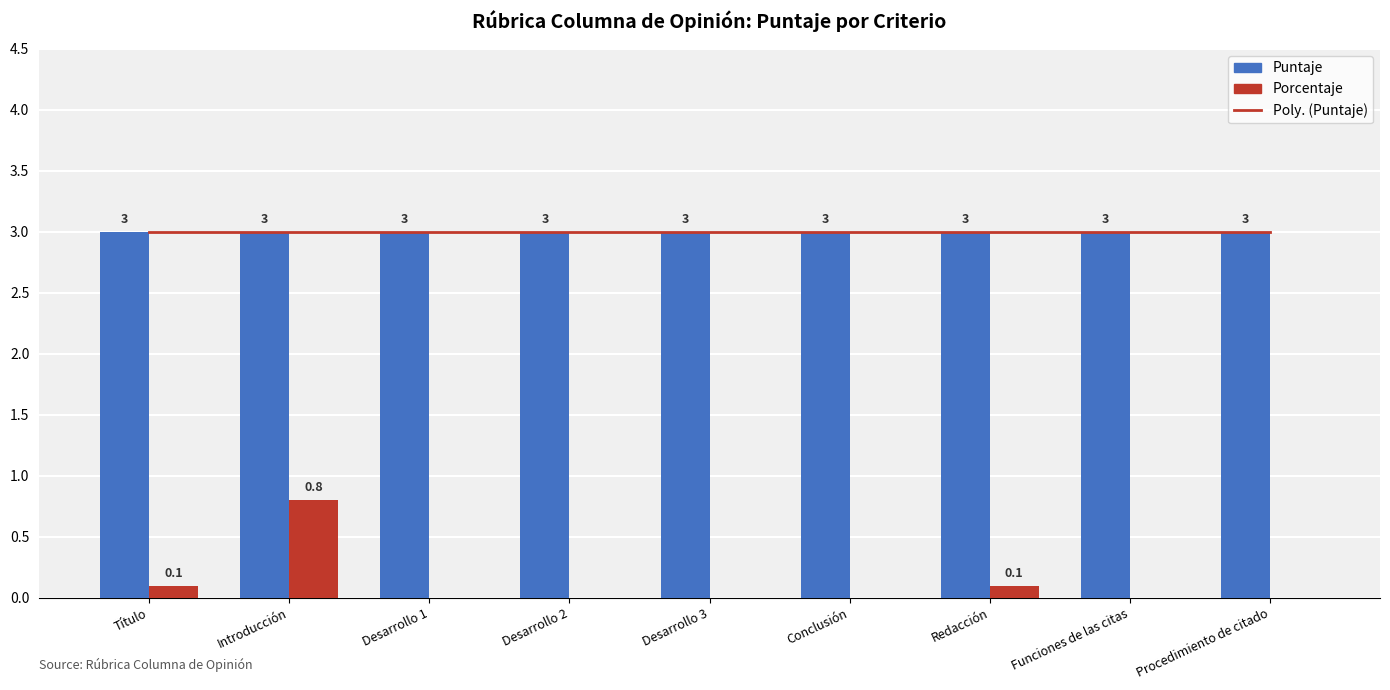

Between Título and Redacción, which is larger?

Título